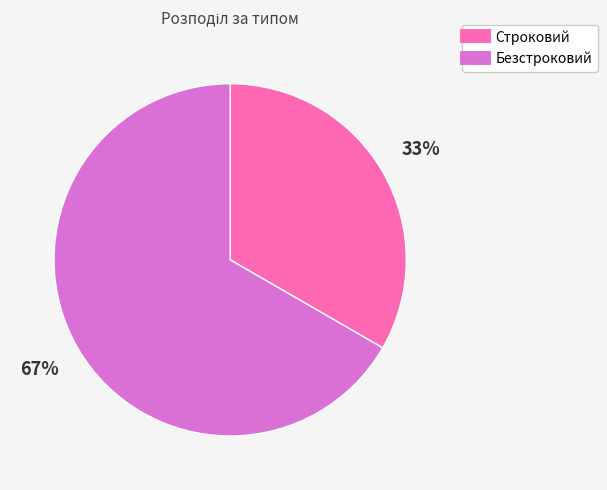

Which category has the smallest portion of the pie?

Строковий